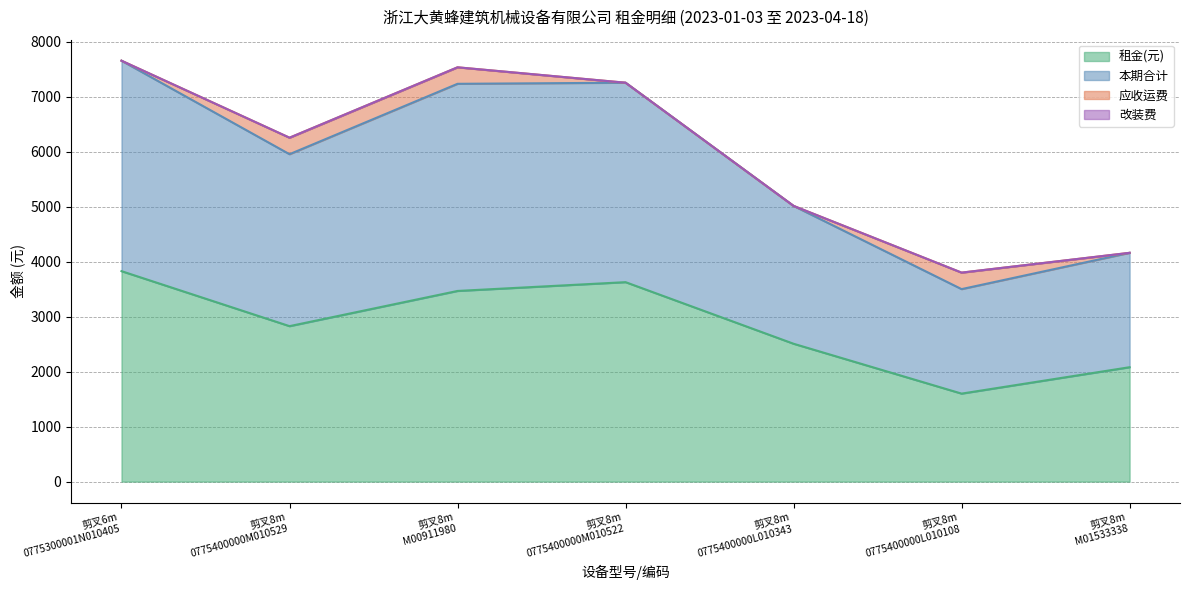

At which category is the sum across all series the highest?

剪叉6m
0775300001N010405